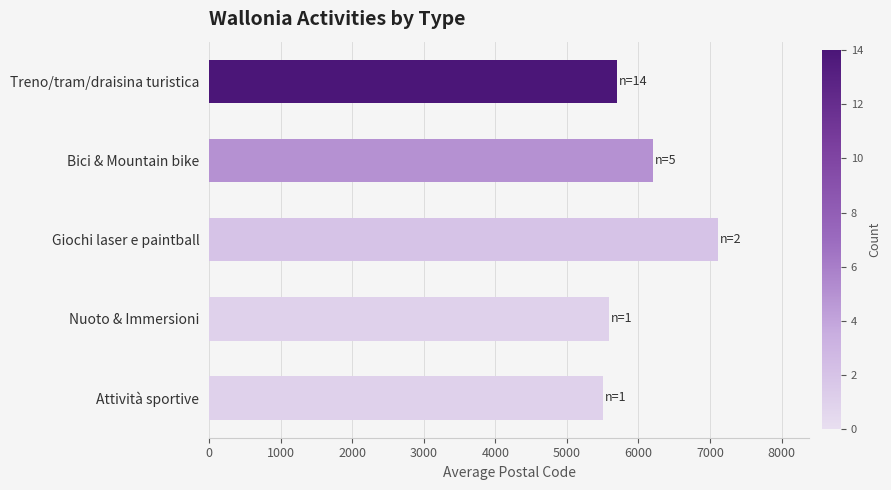

What is the difference between the maximum and minimum values?

1610